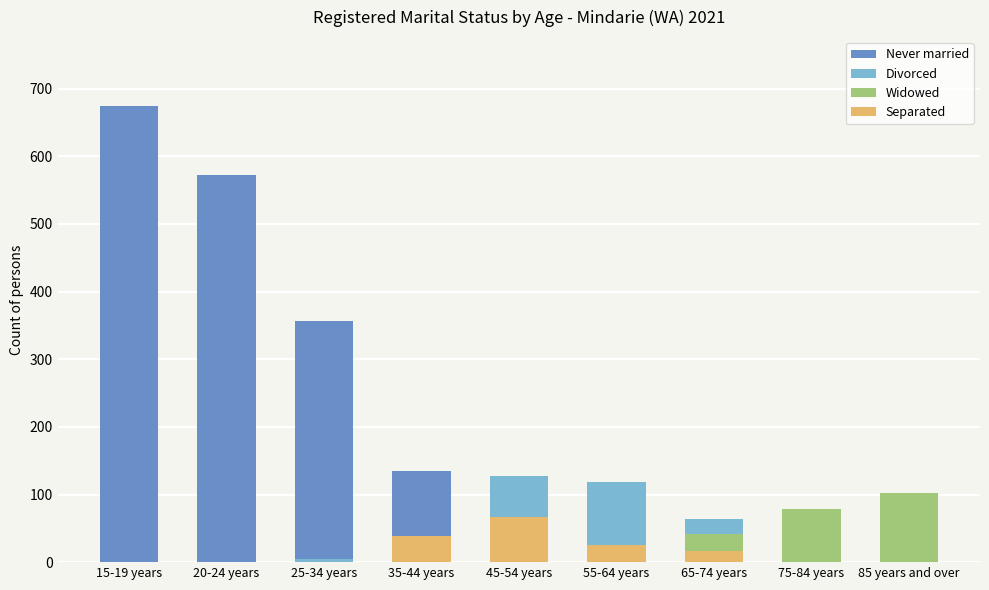

At 20-24 years, list the series in order from smallest to largest.

Divorced, Widowed, Separated, Never married